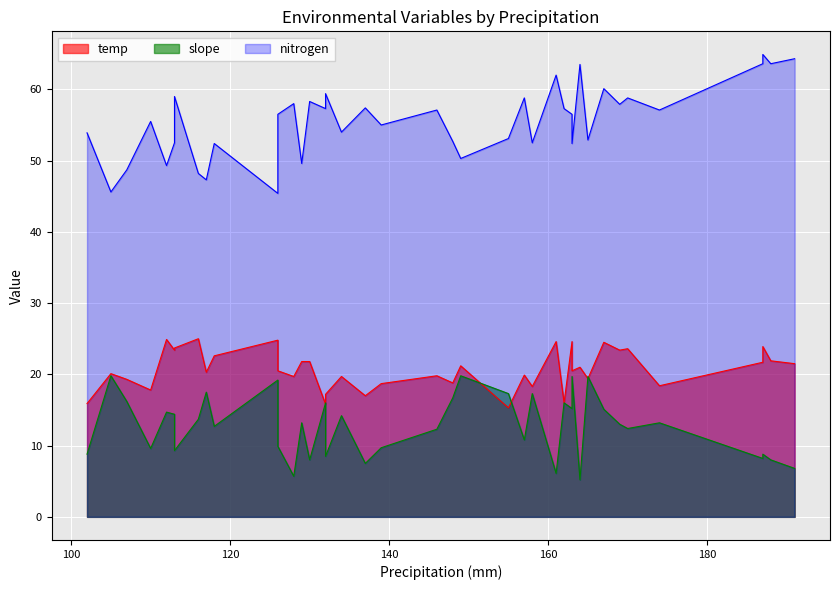

What is the total value across all series at 187?

93.5